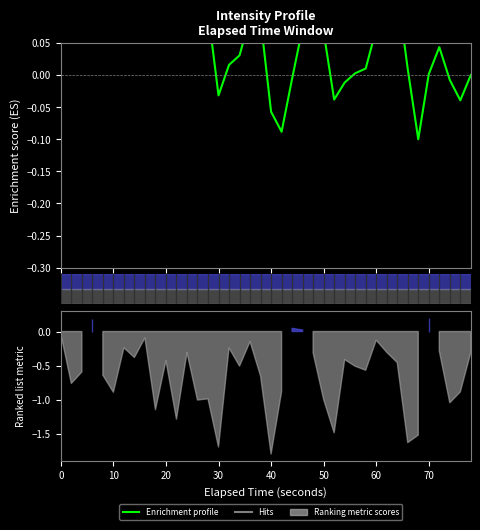

How many lines are shown in the chart?

1